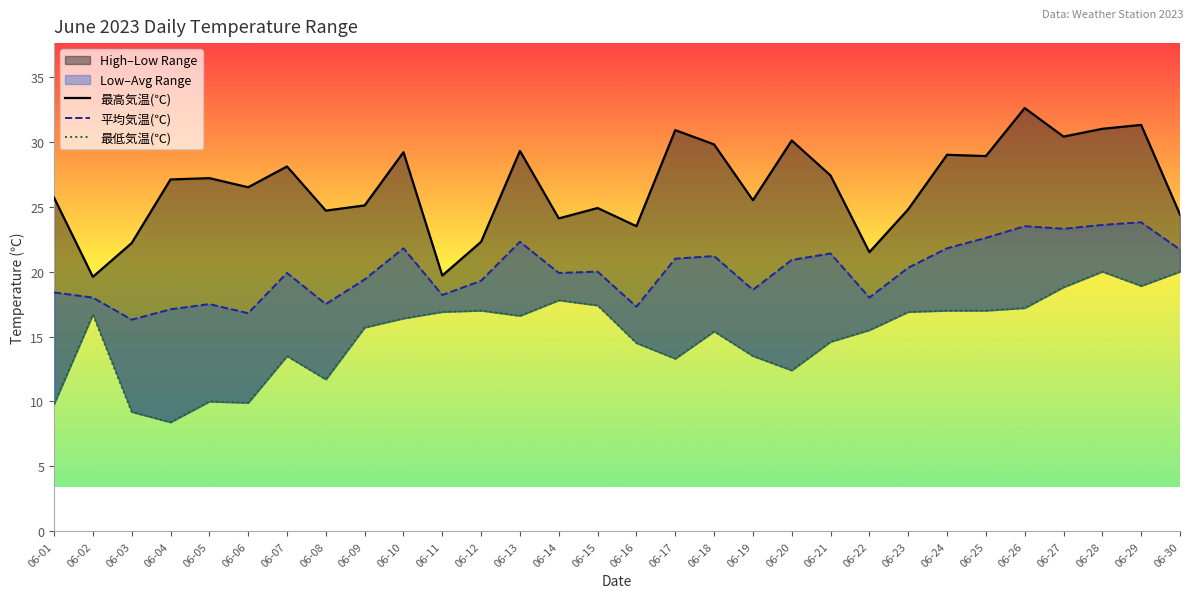

How many lines are shown in the chart?

3